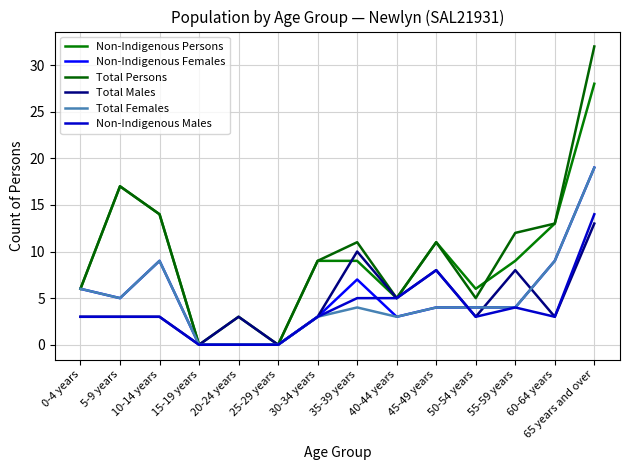

The Non-Indigenous Persons series shows 9 at 50-54 years. True or false?

False